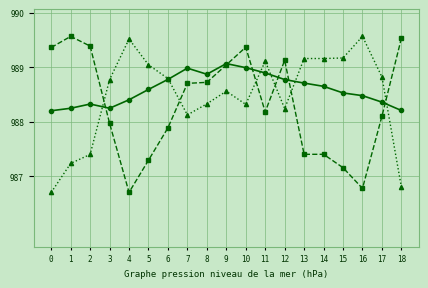

How many lines are shown in the chart?

3